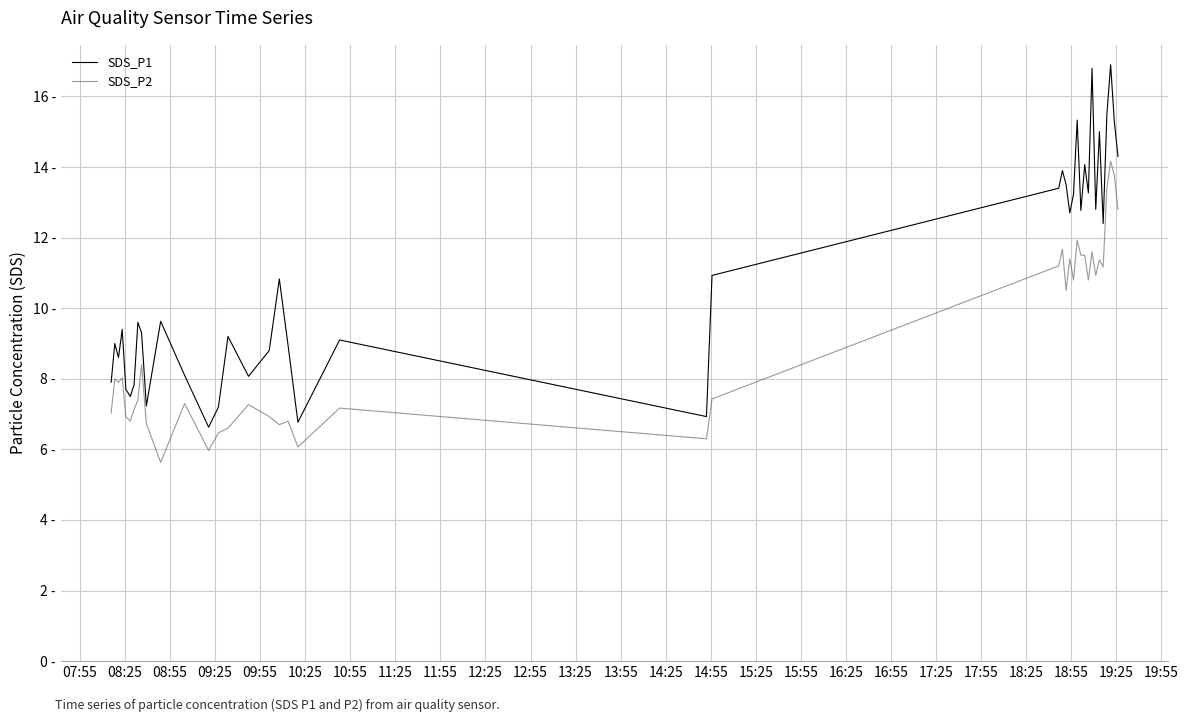

What are all the series names shown in the legend?

SDS_P1, SDS_P2